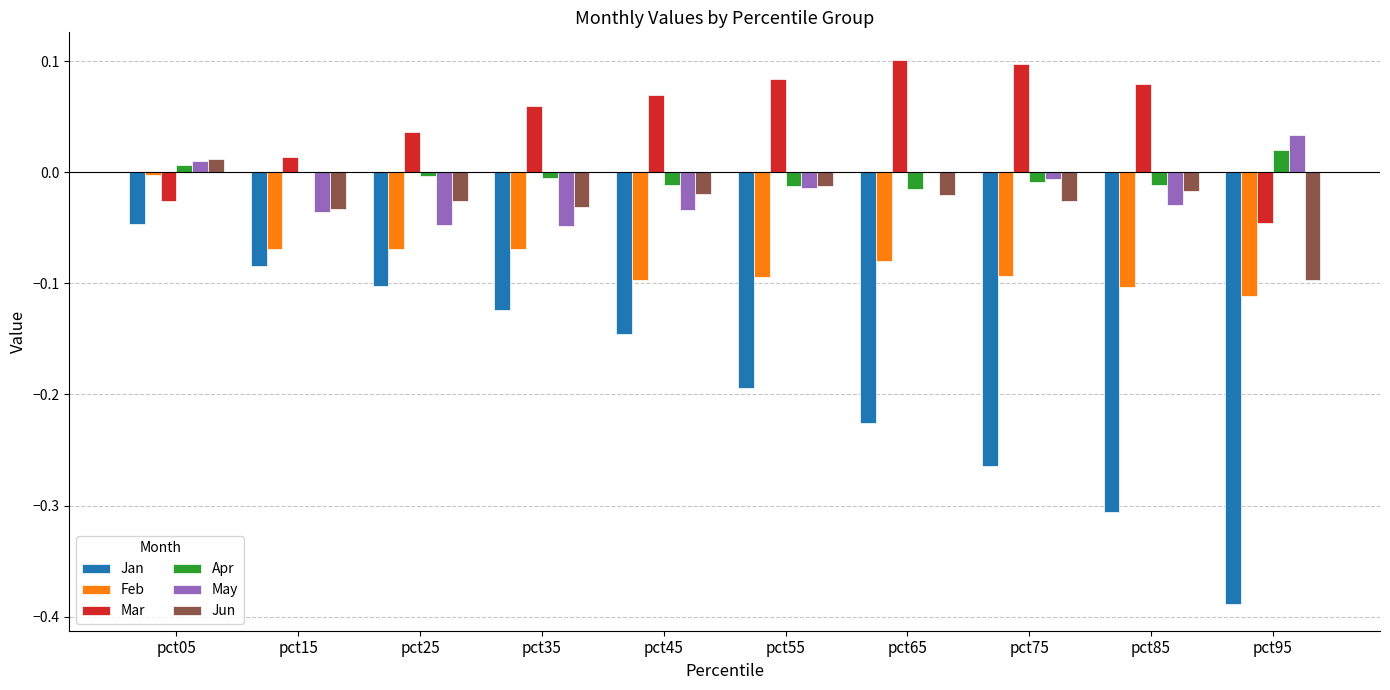

At which category is the sum across all series the highest?

pct05